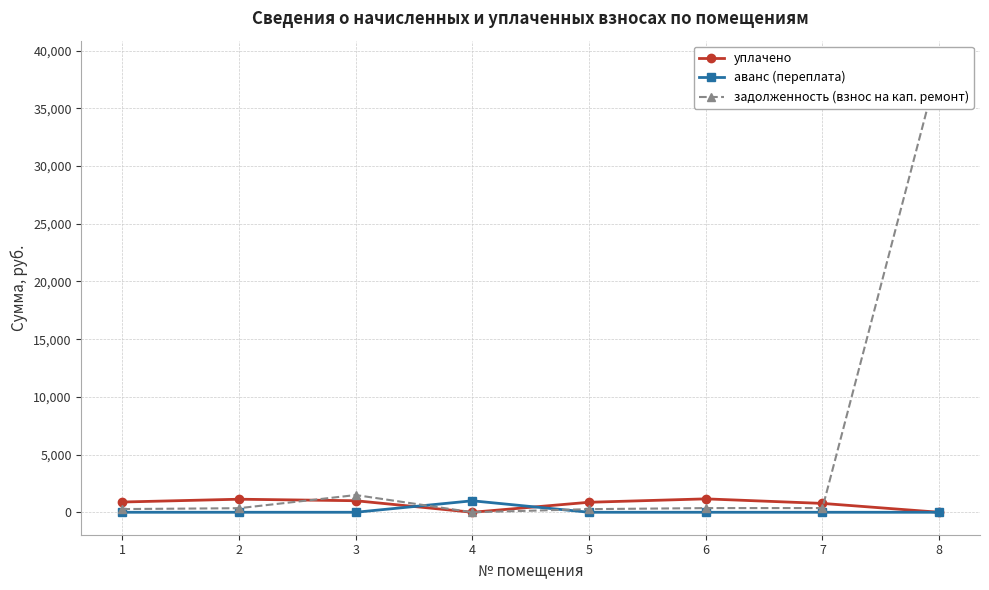

In аванс (переплата), how many points are higher than both neighbors (excluding endpoints)?

1